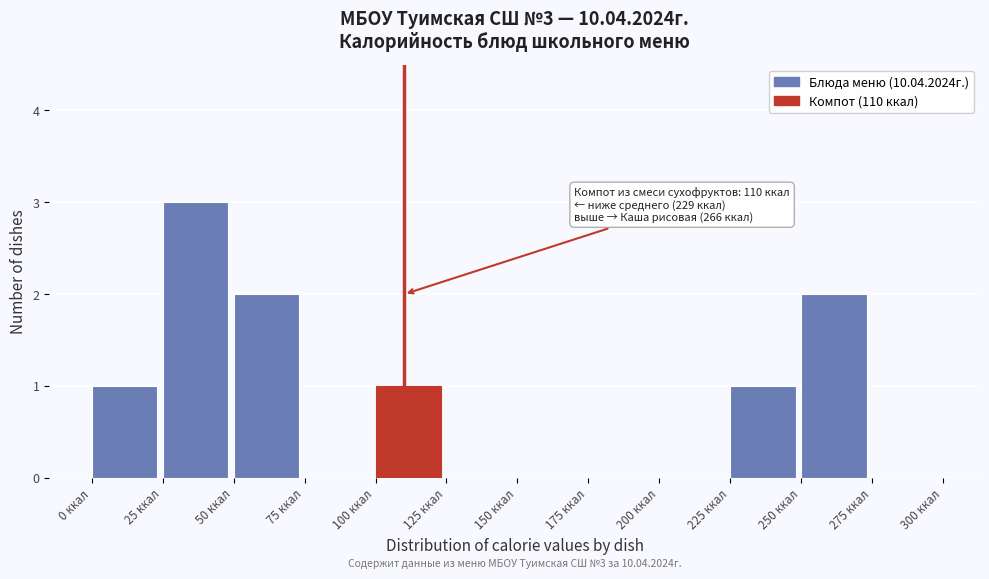

Over which range of the x-axis is the bar tallest?

25 to 50